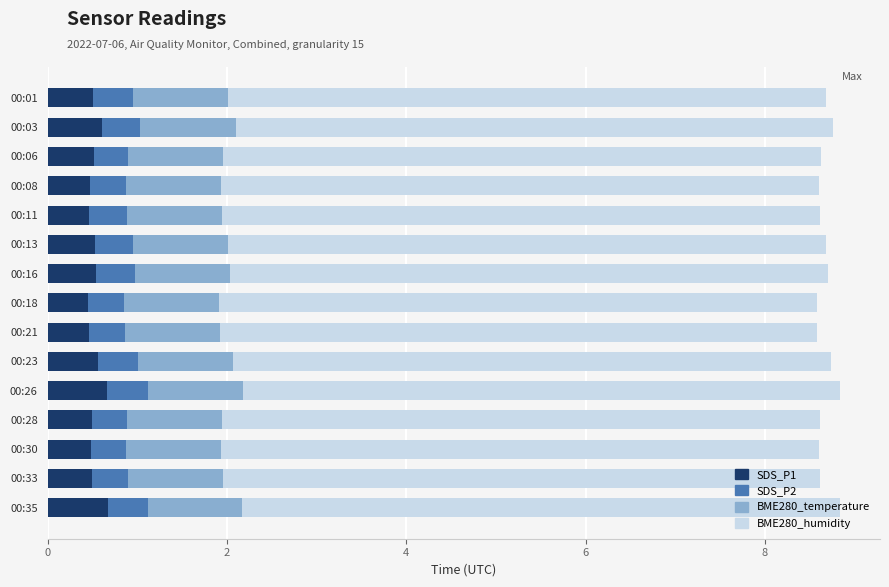

What is the total value across all series at 00:18?

8.6